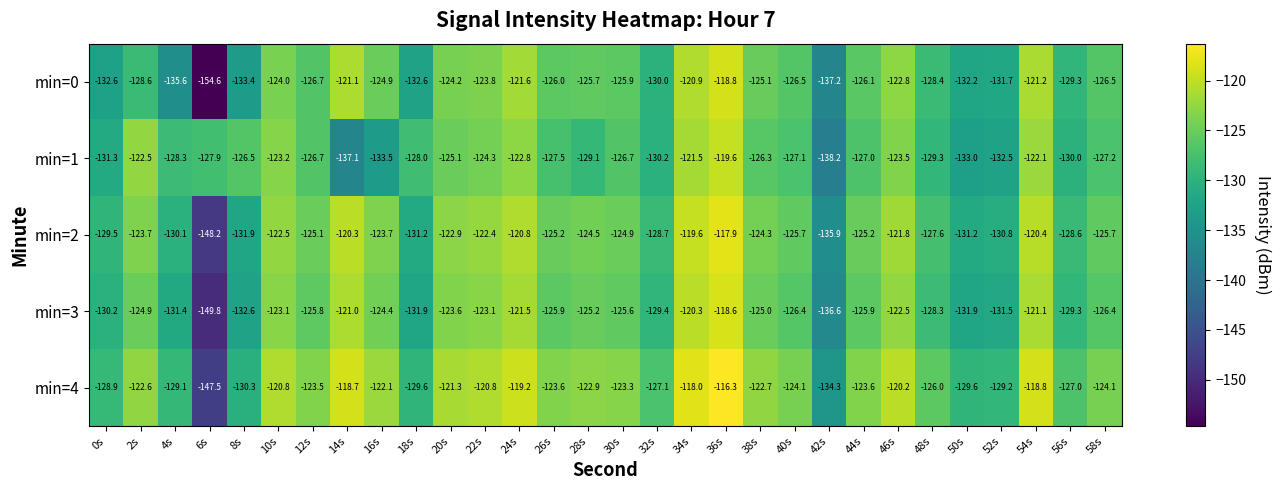

What is the highest value of the min=0 series?

-118.8